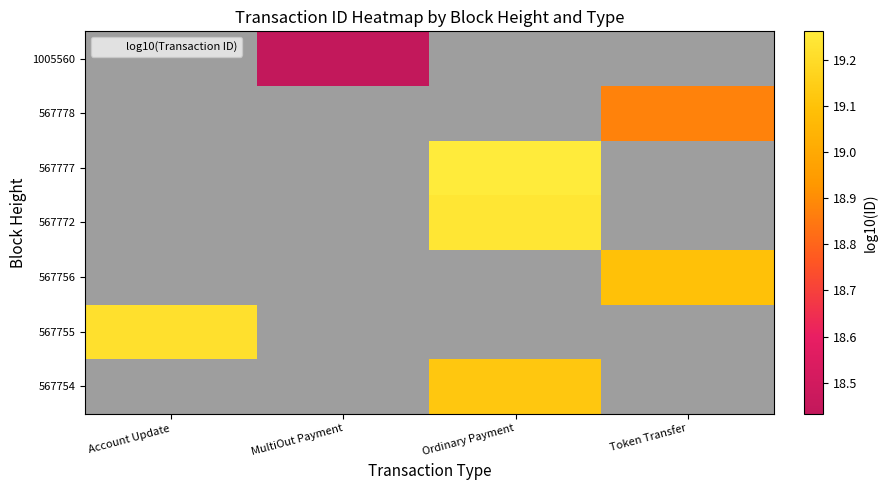

Is the value of 567777 at MultiOut Payment greater than the value of 567755 at MultiOut Payment?

No